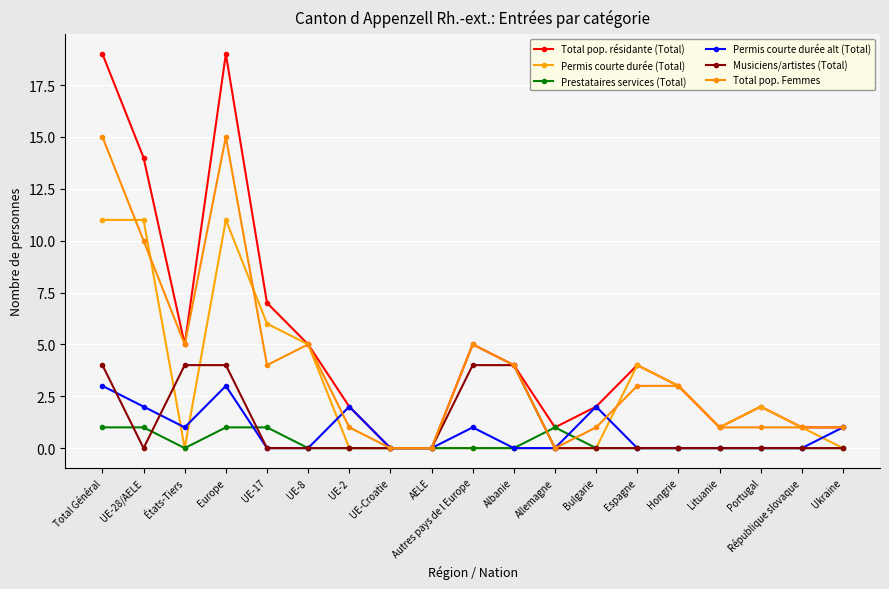

What is the difference between the maximum and minimum values in the Permis courte durée (Total) series?

11